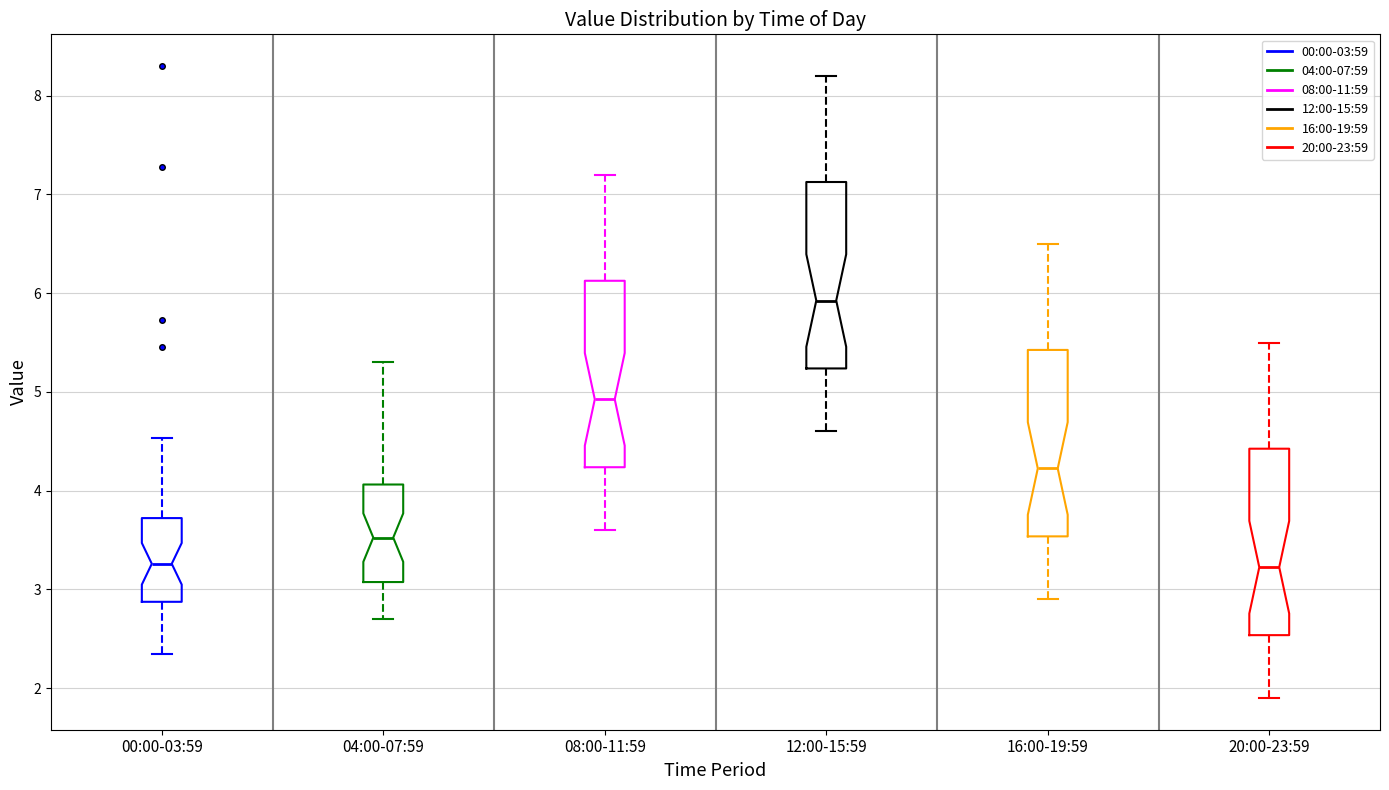

Reading left to right, transcribe this box plot: for each box, give where its median line is, the range the box spans, and where its two whiskers end, as read against the y-axis. The values are not printed on the chart, so give them approximately, as read against the axis.

00:00-03:59: median 3.3, box 2.9 to 3.7, whiskers 2.4 to 4.5
04:00-07:59: median 3.5, box 3.1 to 4.1, whiskers 2.7 to 5.3
08:00-11:59: median 4.9, box 4.2 to 6.1, whiskers 3.6 to 7.2
12:00-15:59: median 5.9, box 5.2 to 7.1, whiskers 4.6 to 8.2
16:00-19:59: median 4.2, box 3.5 to 5.4, whiskers 2.9 to 6.5
20:00-23:59: median 3.2, box 2.5 to 4.4, whiskers 1.9 to 5.5